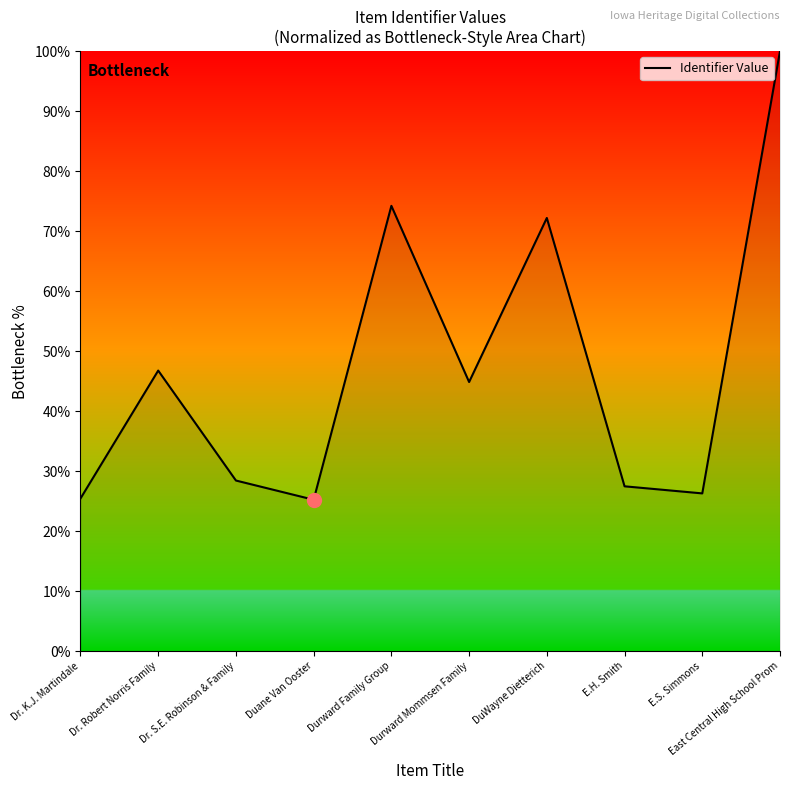

True or false: the data shows 28.4 at Dr. S.E. Robinson & Family.

True